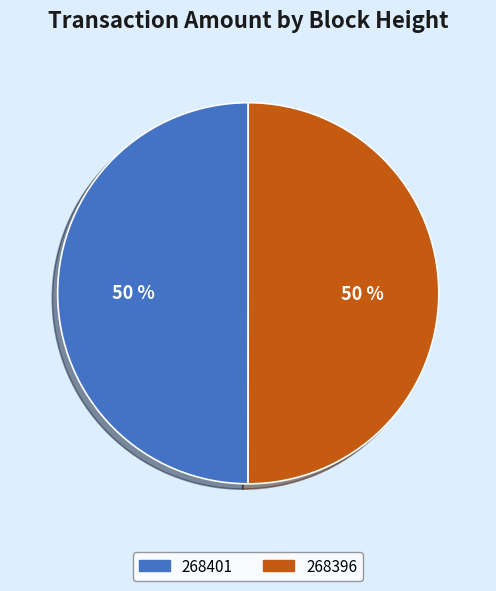

True or false: 268401 accounts for 14% of the total.

False